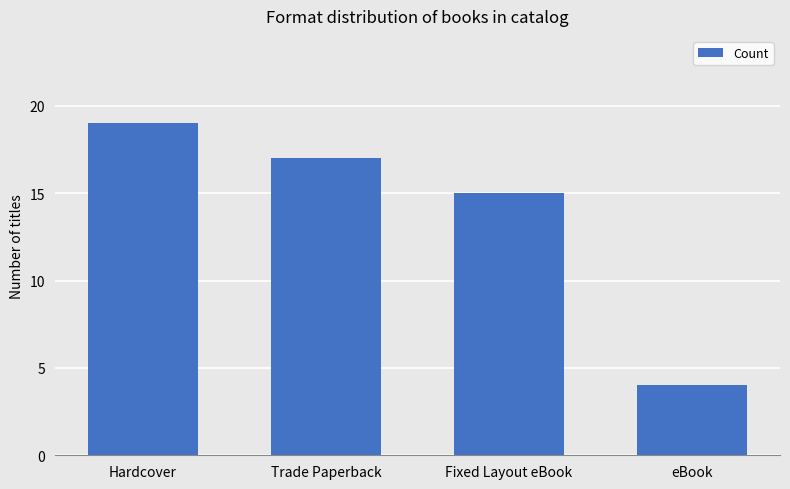

What is the maximum value shown in the chart?

19